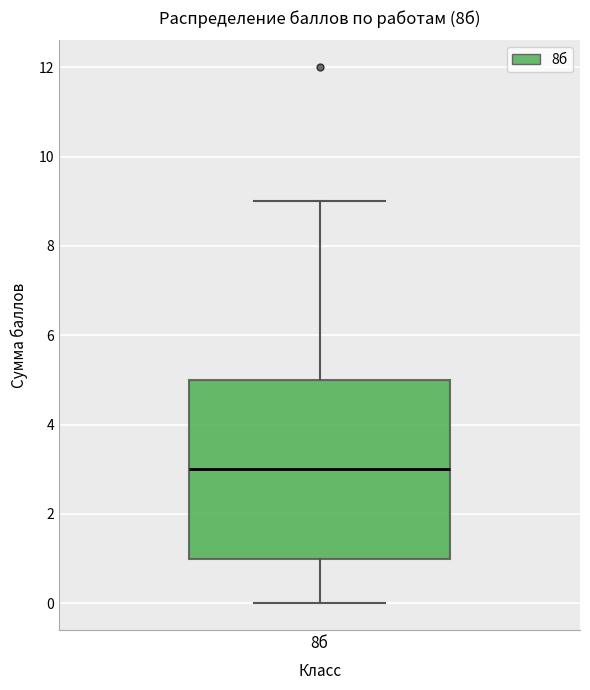

Read this box plot against the y-axis: the position of the median line, the range covered by the box, and the ends of both whiskers. The values are not printed on the chart, so give them approximately, as read against the axis.

median 3, box 1 to 5, whiskers 0 to 9